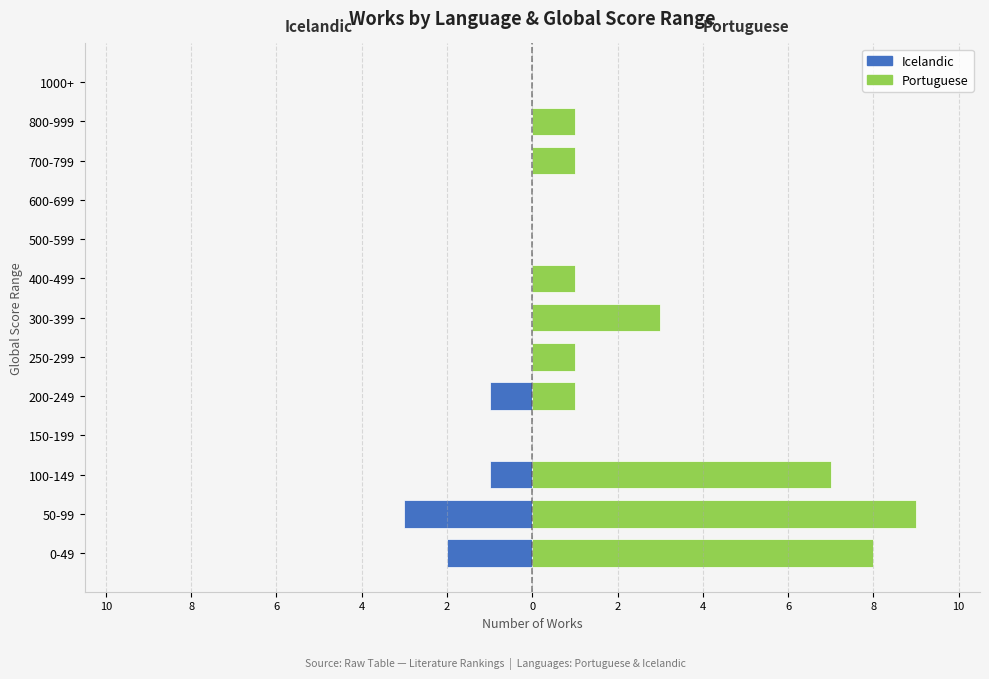

True or false: Portuguese has a value of 1 at 400-499.

True